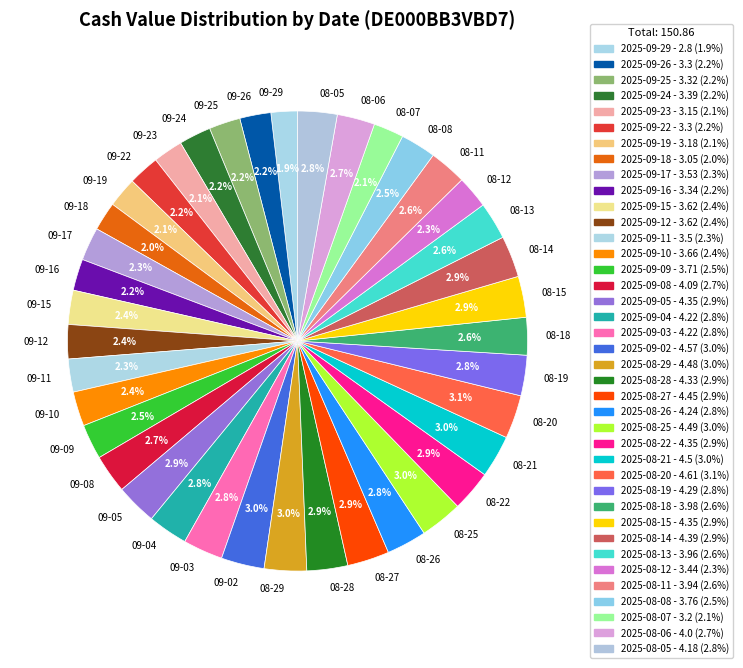

Approximately how many times larger is the value at 08-11 compared to 09-10?

1.1